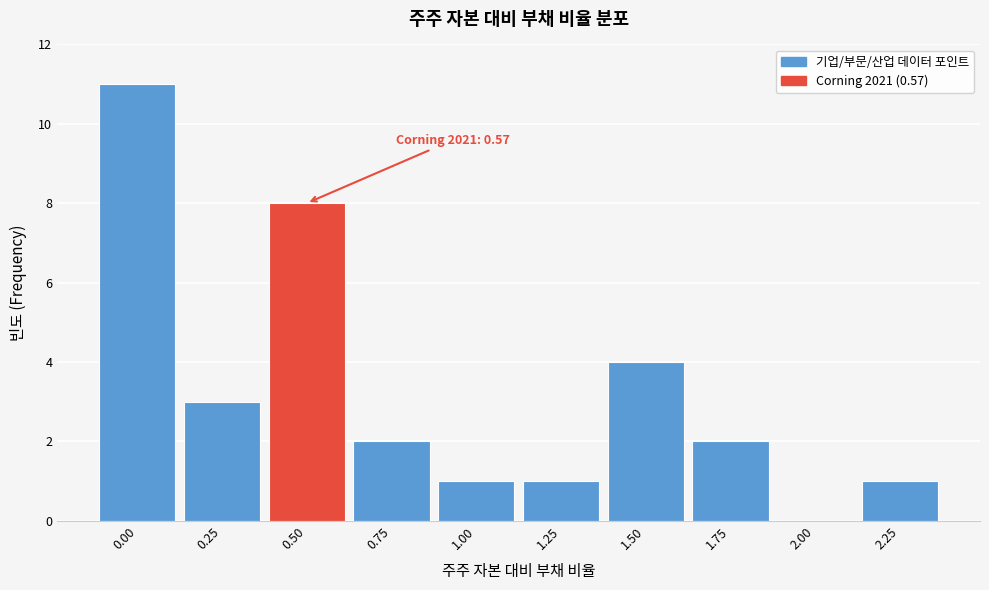

Reading right to left, transcribe all the data shown in this chart.

2.25=1	2.00=0	1.75=2	1.50=4	1.25=1	1.00=1	0.75=2	0.50=8	0.25=3	0.00=11